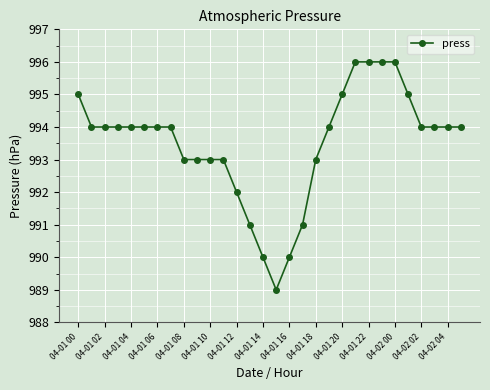

What is the sum of all values?

29805